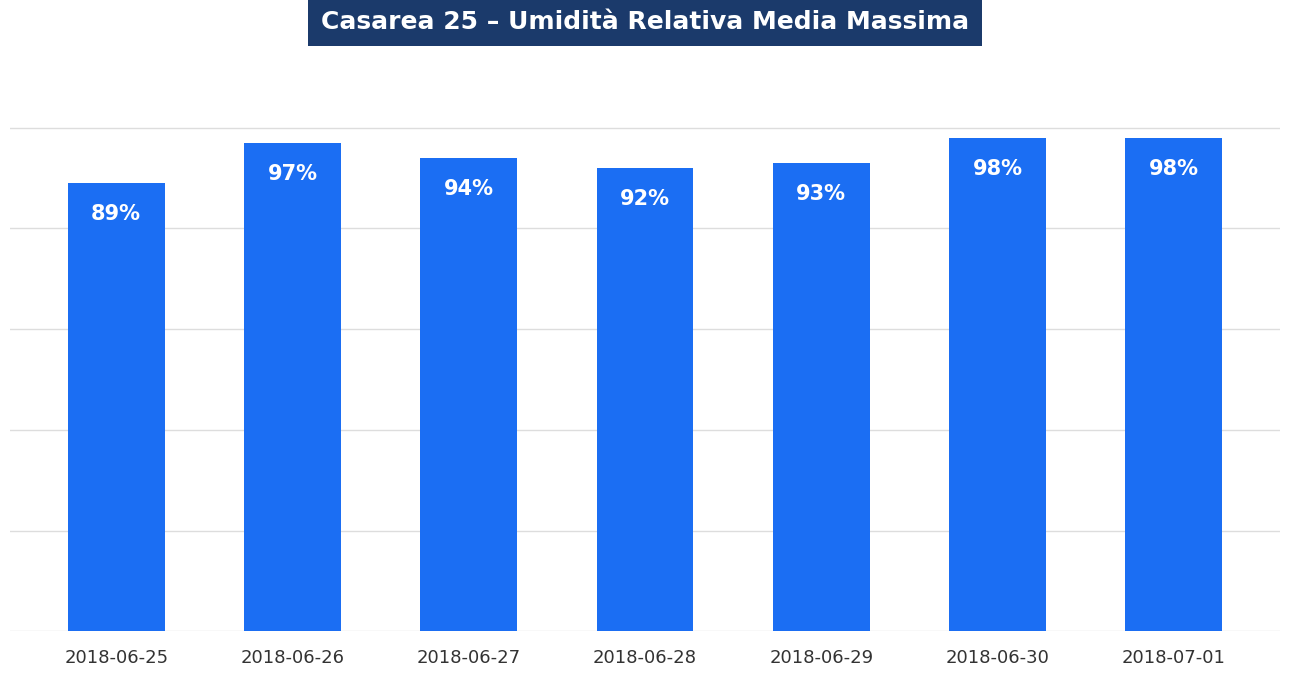

At which label is the value closest to 93?

2018-06-29